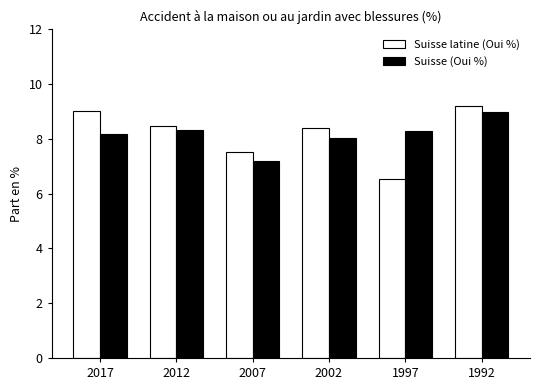

What is the total value across all series at 2007?

14.7